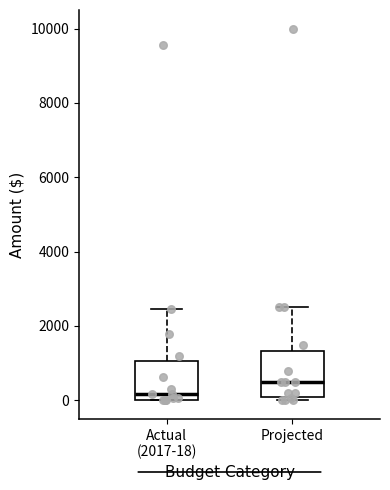

Where does the median line of the box for Actual (2017-18) sit on the y-axis? The values are not printed on the chart, so give them approximately, as read against the axis.

200